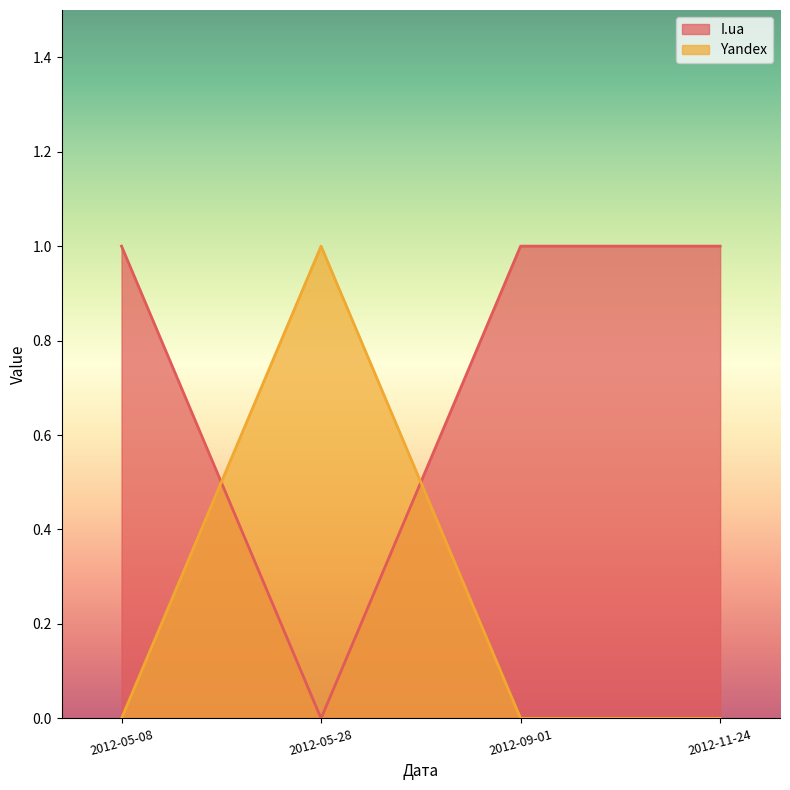

The I.ua series shows 0 at 2012-05-28. True or false?

True